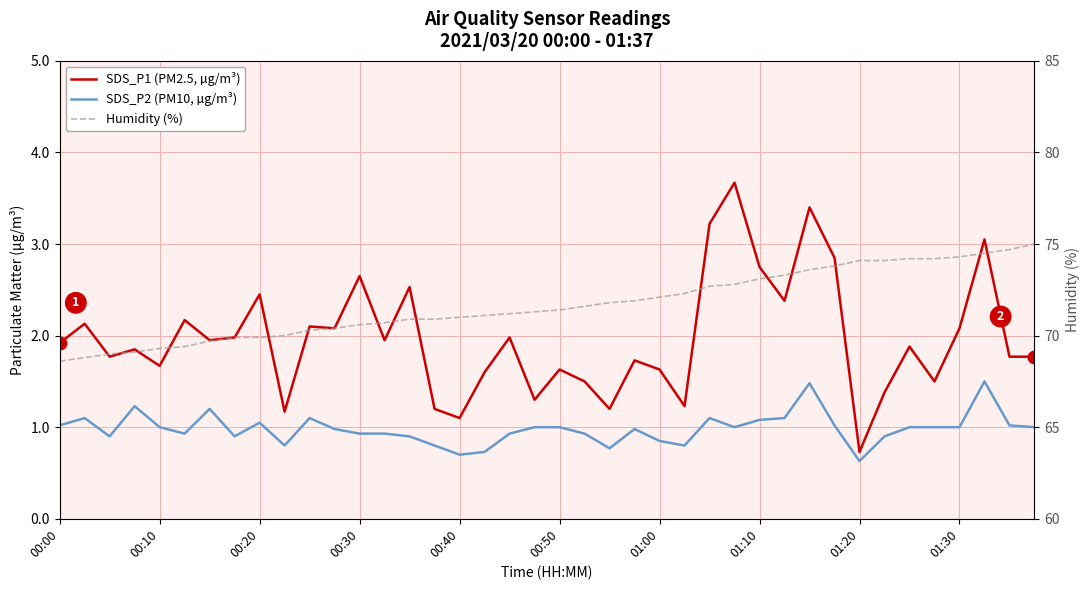

What is the approximate value of SDS_P1 (PM2.5, µg/m³) at 34?

1.9